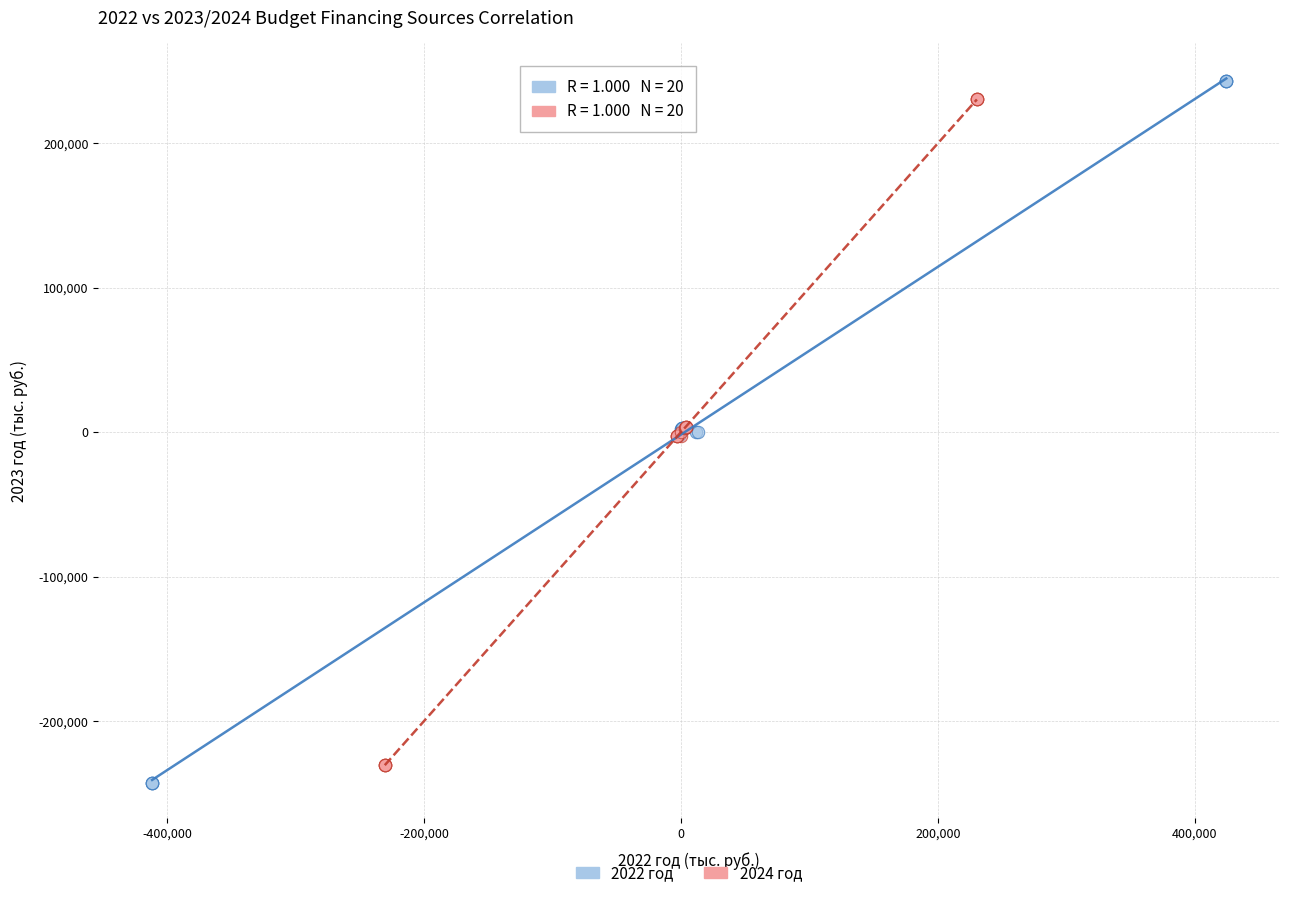

Which series has the largest Y range (max minus min)?

2022 год